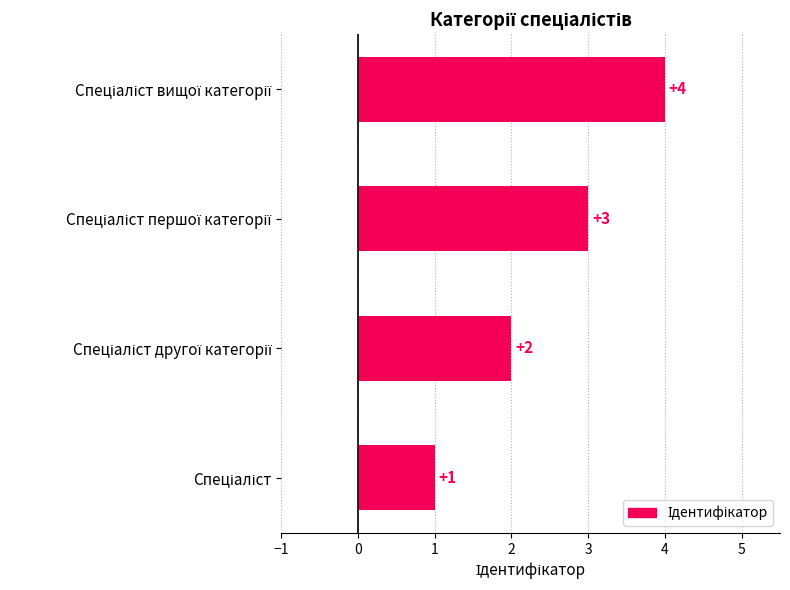

Count the values in the range 2 to 4.

3